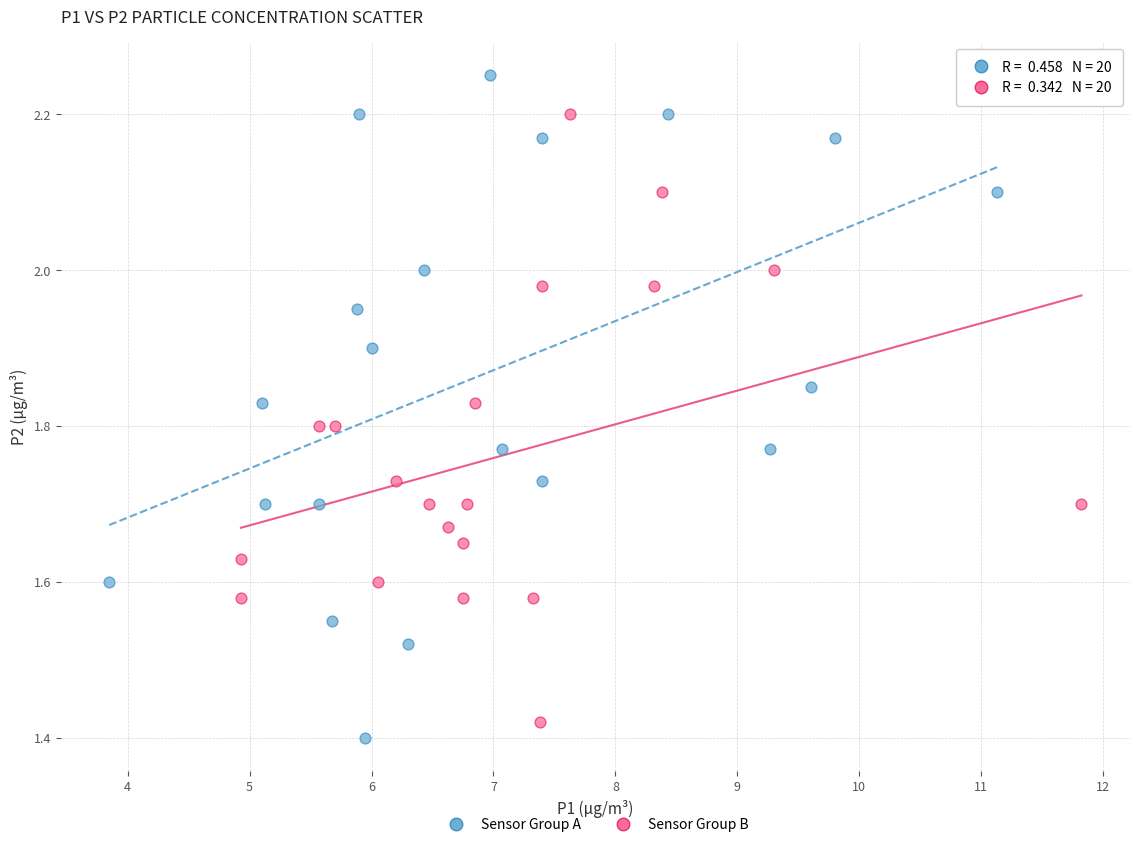

Which series contains the highest Y value?

Sensor Group A